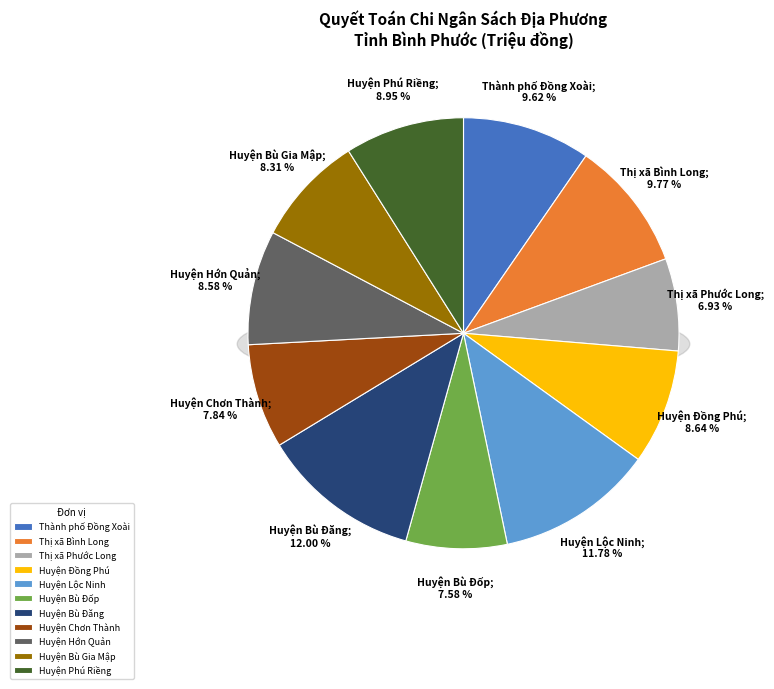

What percentage is NOT represented by Thị xã Phước Long?

93.1%